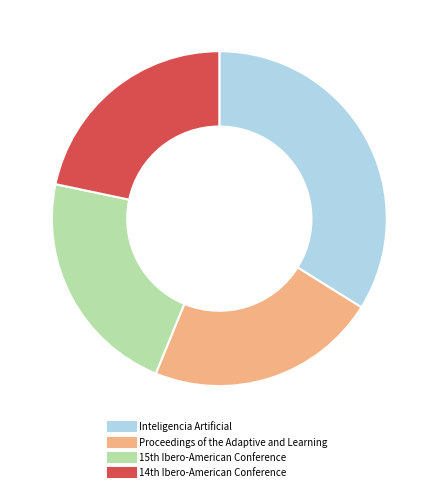

Is Inteligencia Artificial the majority of the pie?

No